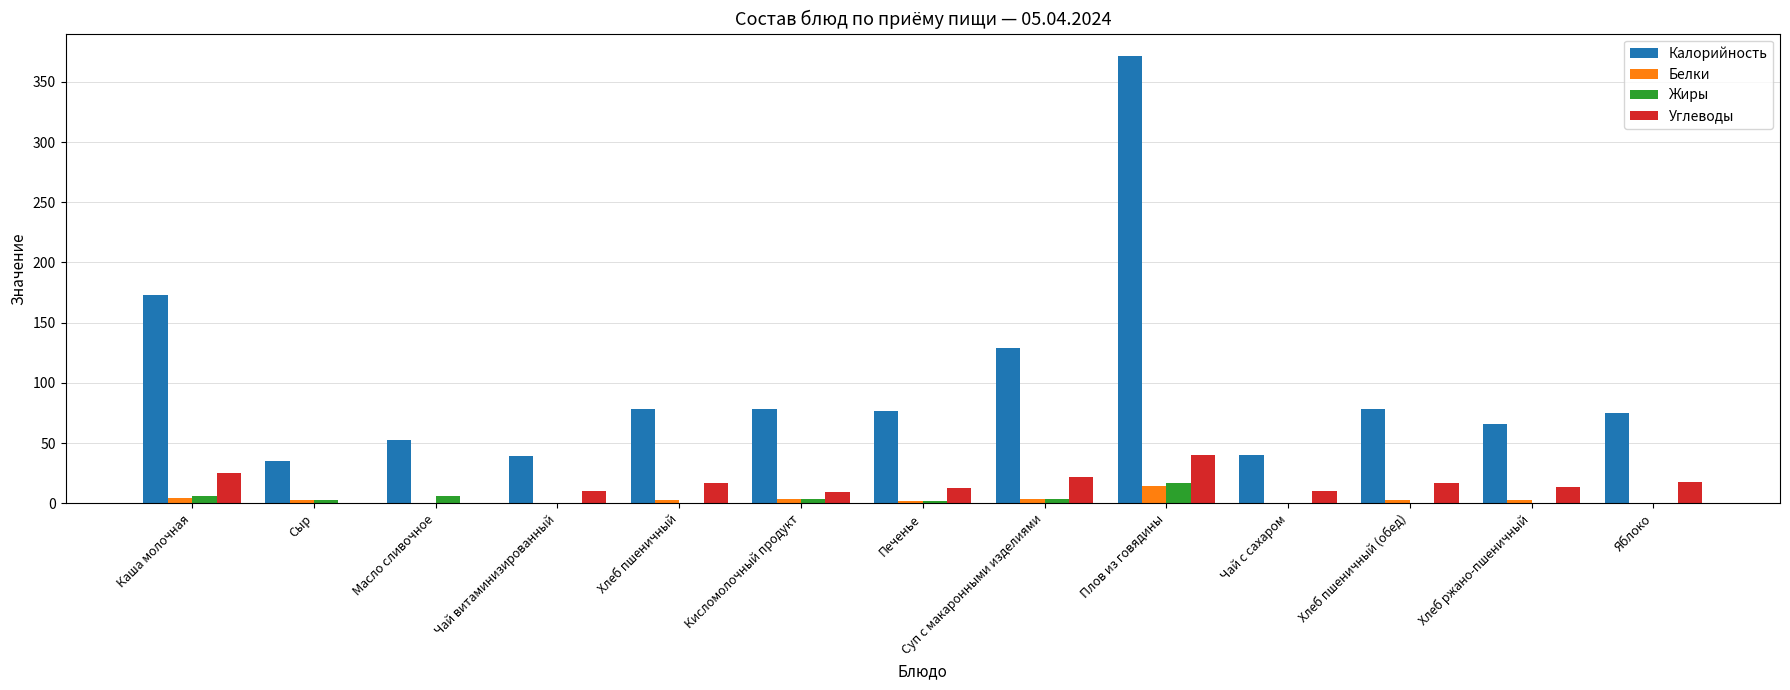

Is the value of Калорийность at Чай с сахаром greater than the value of Белки at Чай витаминизированный?

Yes